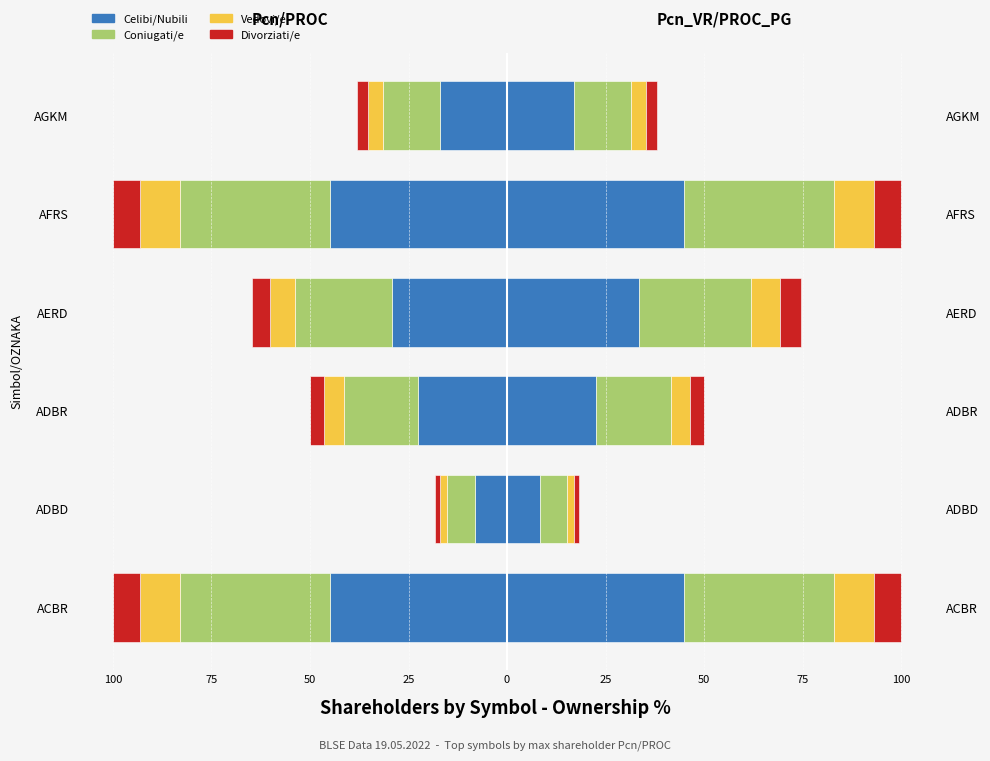

Which series changed the most between ADBD and AERD?

Celibi/Nubili